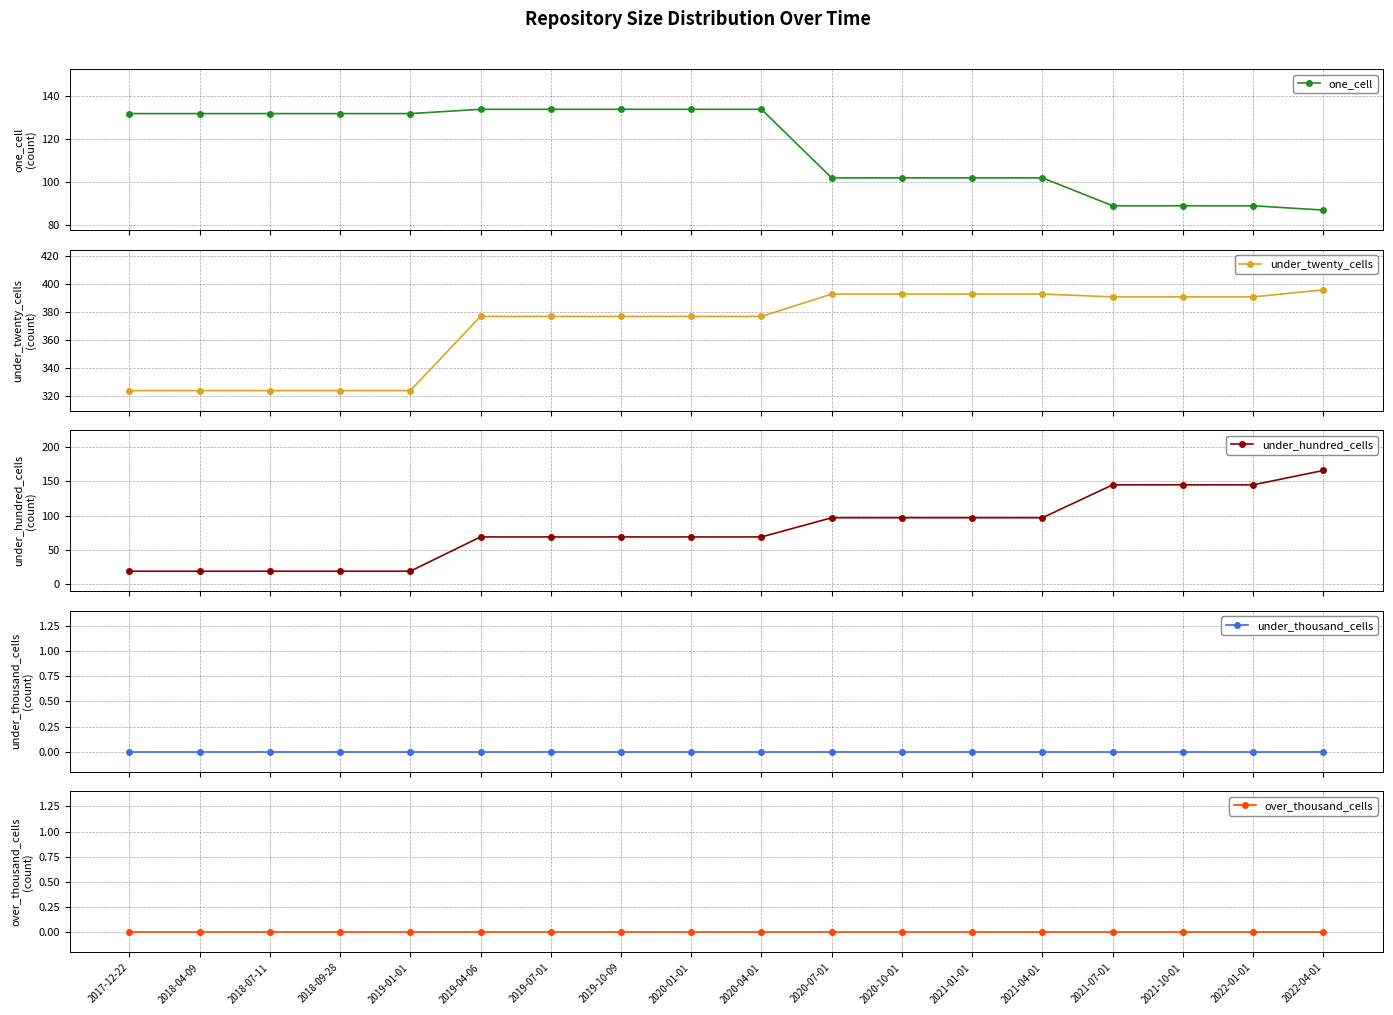

What are all the series names shown in the legend?

one_cell, under_twenty_cells, under_hundred_cells, under_thousand_cells, over_thousand_cells